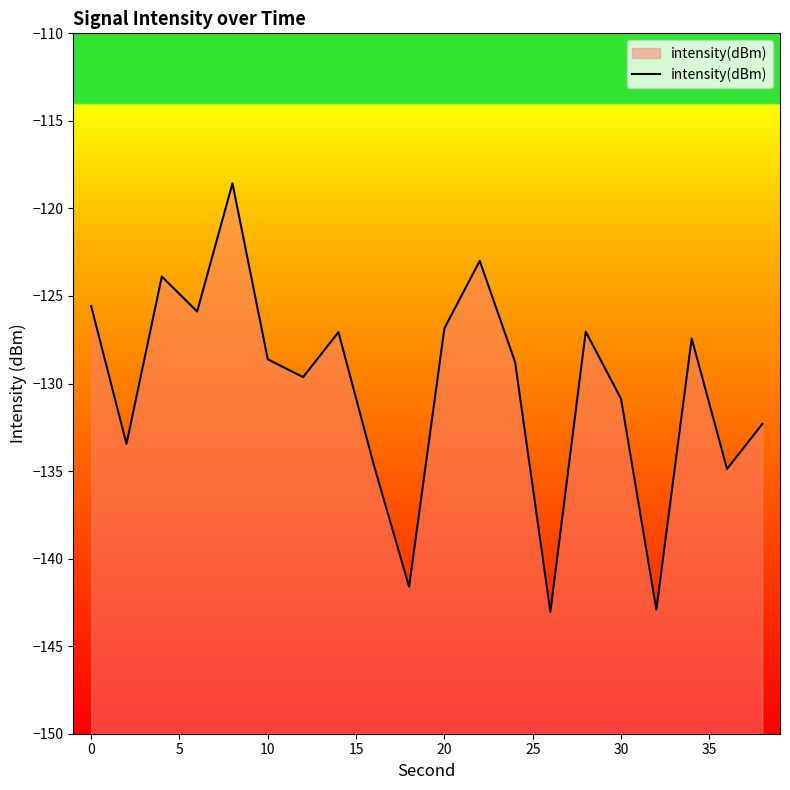

The chart shows a value of -126.8 at 20. True or false?

True